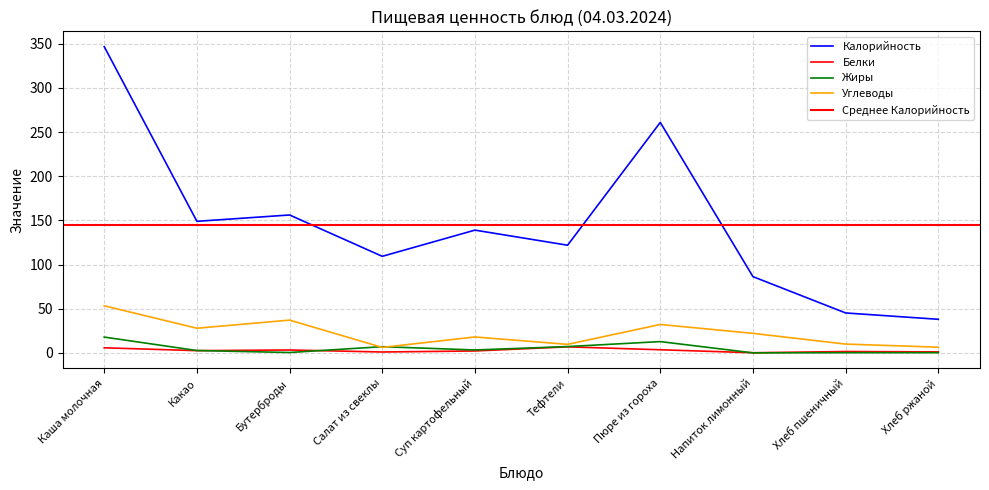

Between Какао and Хлеб пшеничный, which series saw the biggest shift?

Калорийность